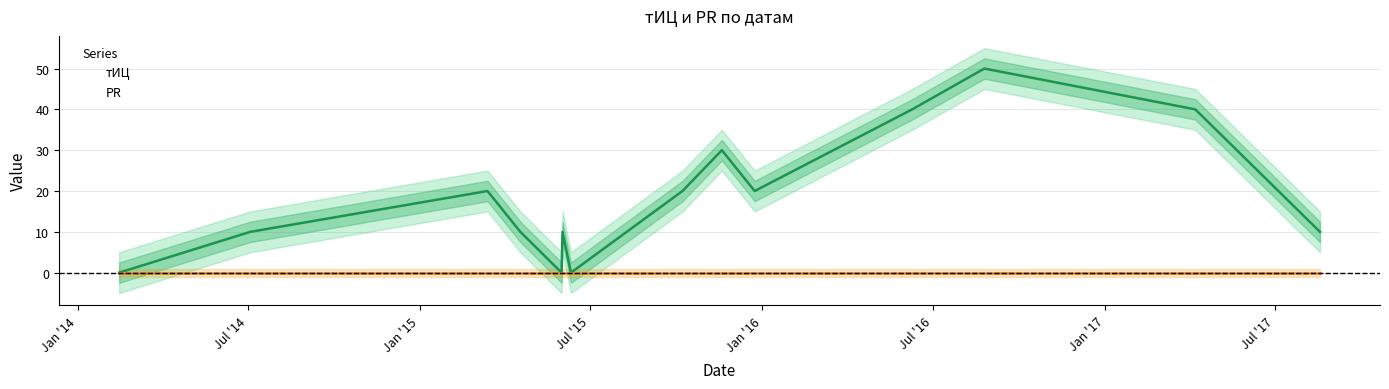

True or false: the data shows 9 at 2015-03-14.

False